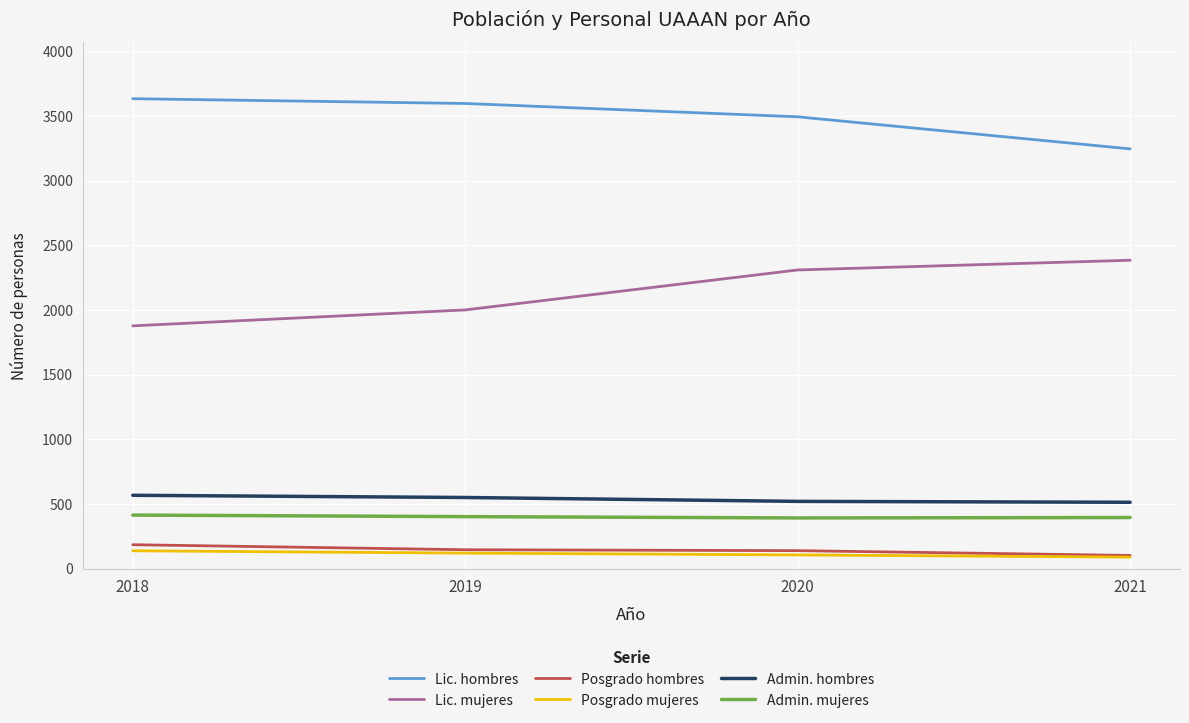

At which category does the chart reach its peak across all series?

2018